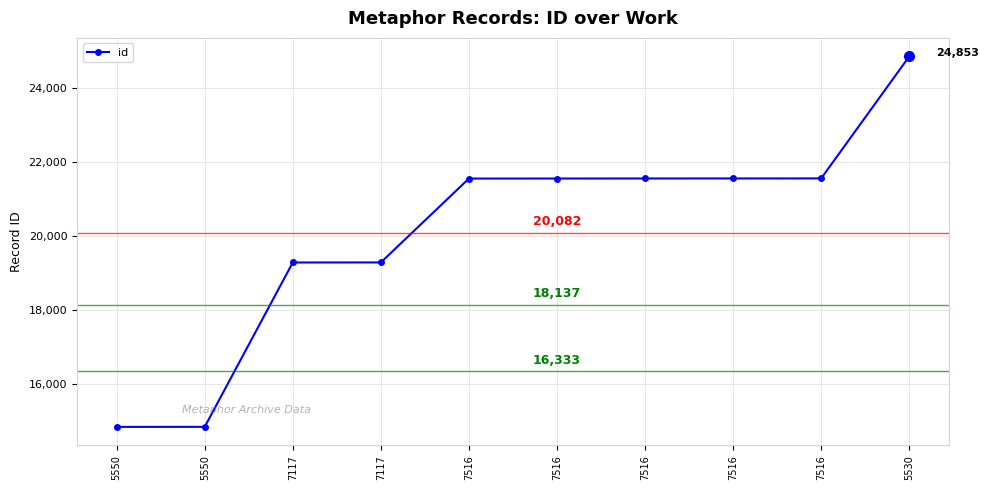

How many series are shown in this chart?

1